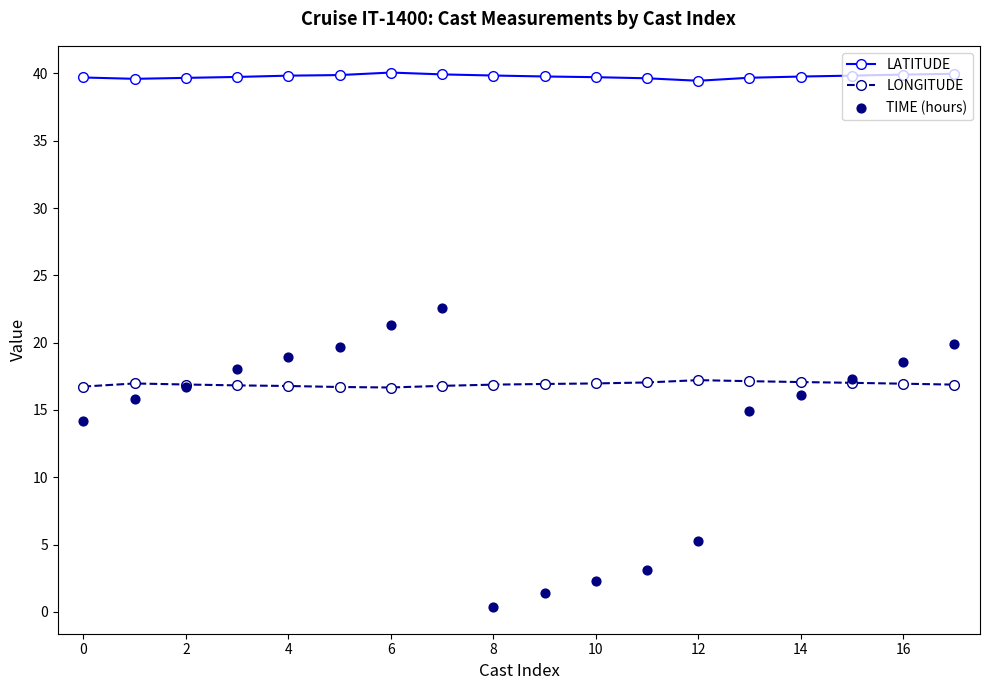

The value of LATITUDE at 6 is 64.0. True or false?

False